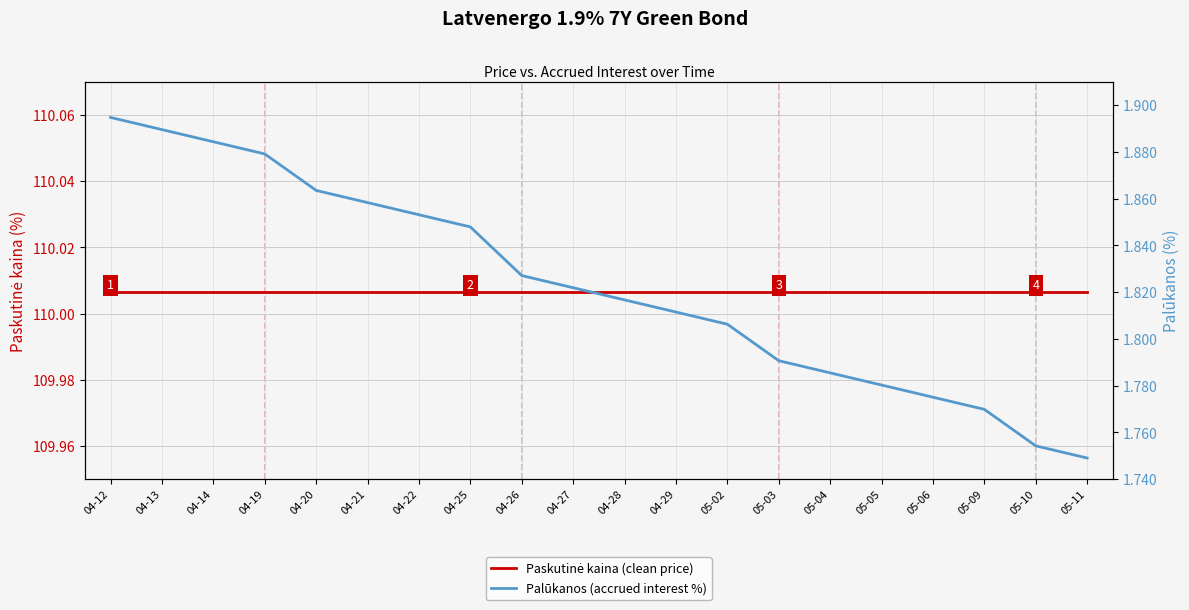

What position from the left is 05-05?

16